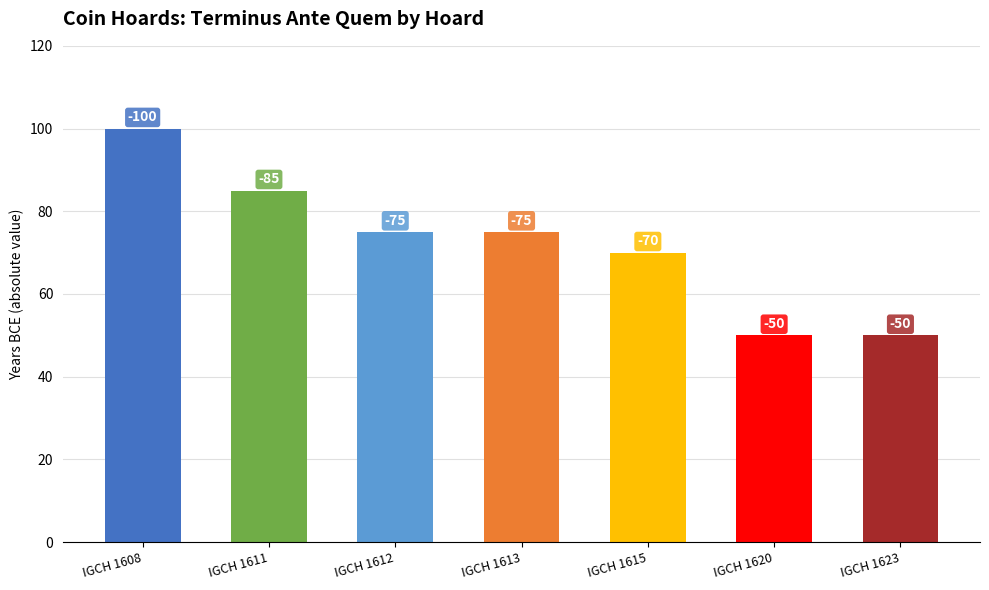

At which category does the chart reach its peak across all series?

IGCH 1608